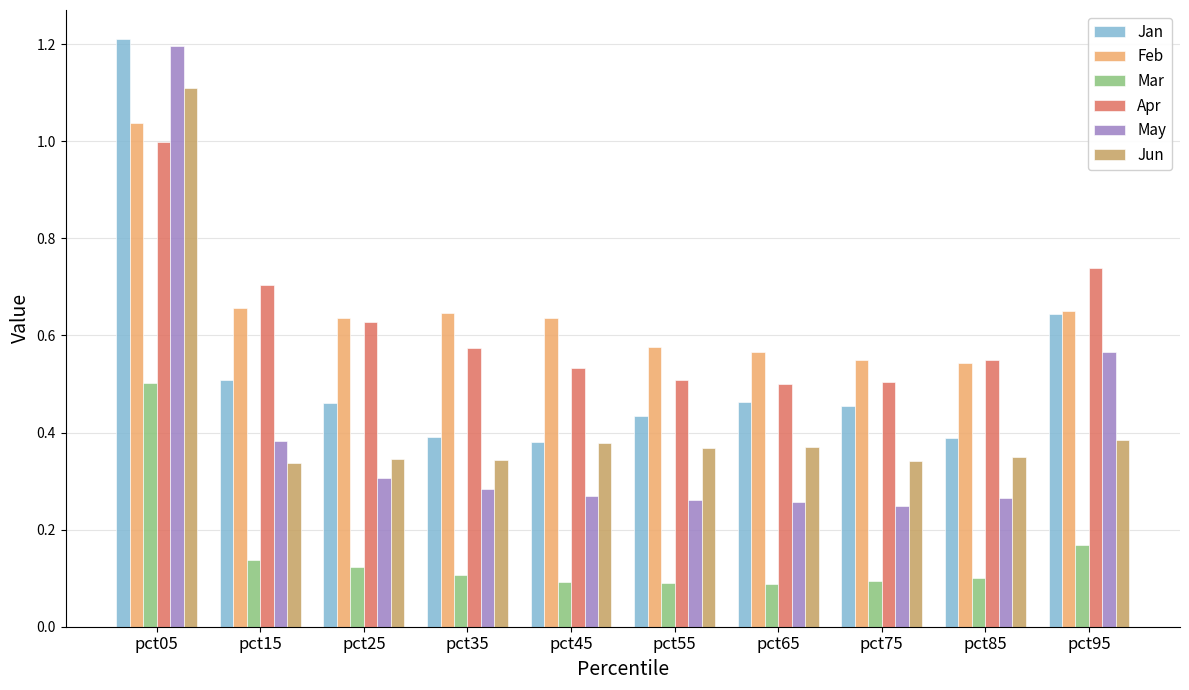

The value of May at pct65 is 0.5. True or false?

False